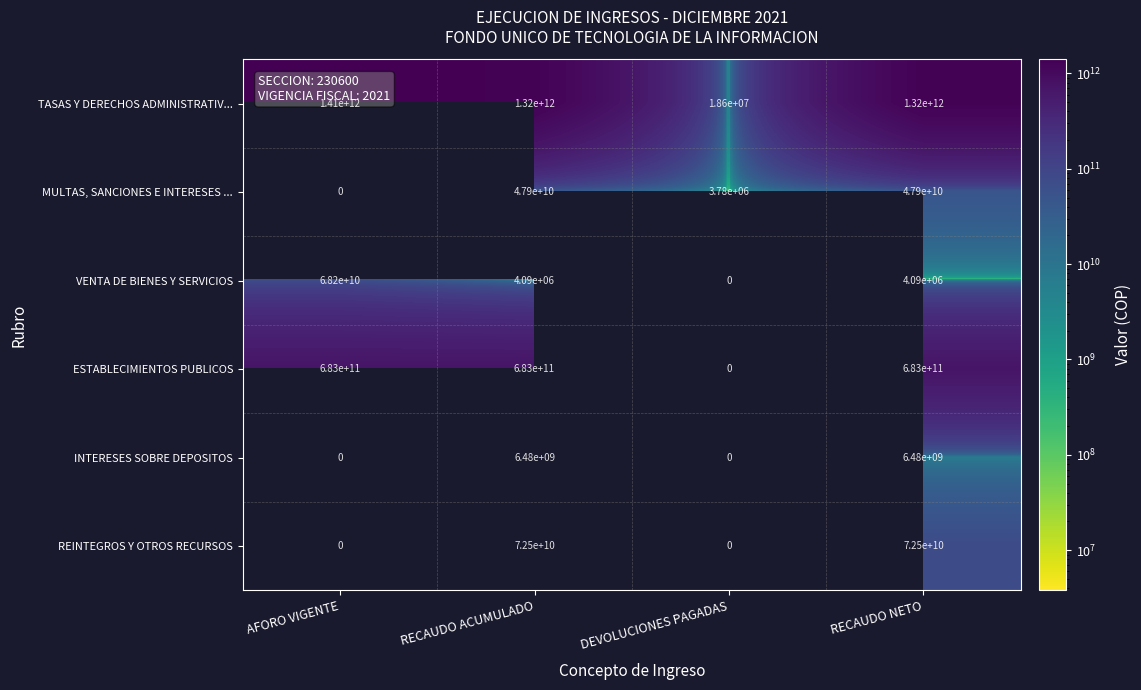

Is the value of TASAS Y DERECHOS ADMINISTRATIV... at RECAUDO NETO greater than the value of MULTAS, SANCIONES E INTERESES ... at DEVOLUCIONES PAGADAS?

Yes